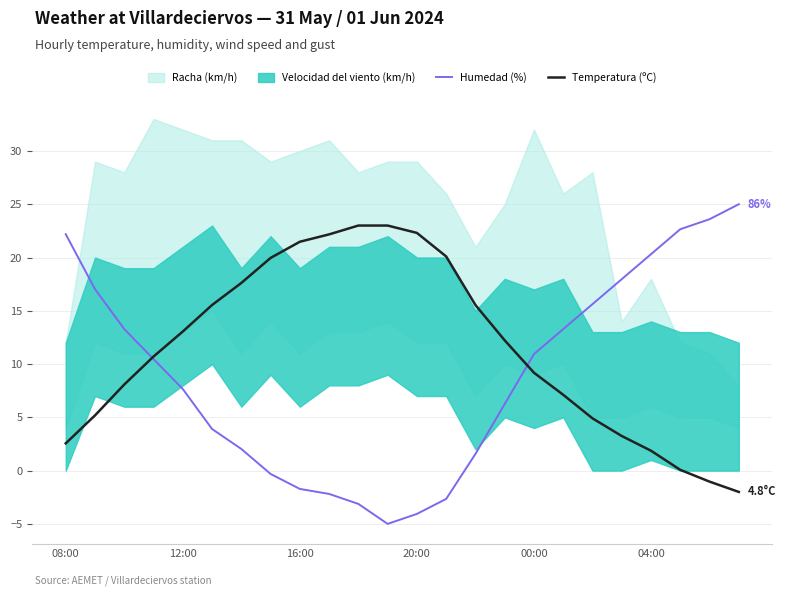

What is the minimum value for Humedad (%)?

-5.0